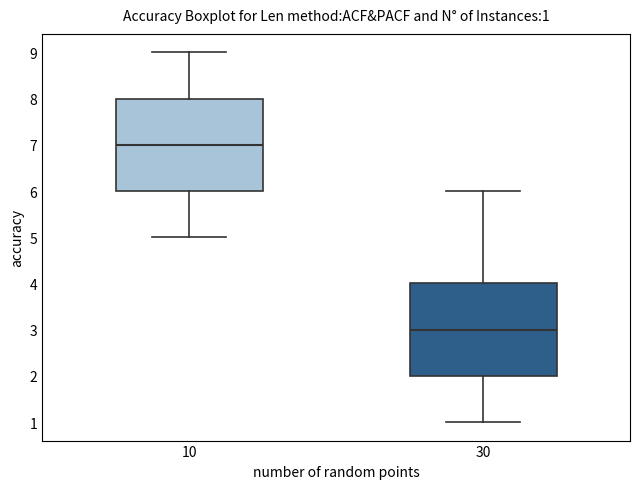

Which box's median line is the lowest?

30